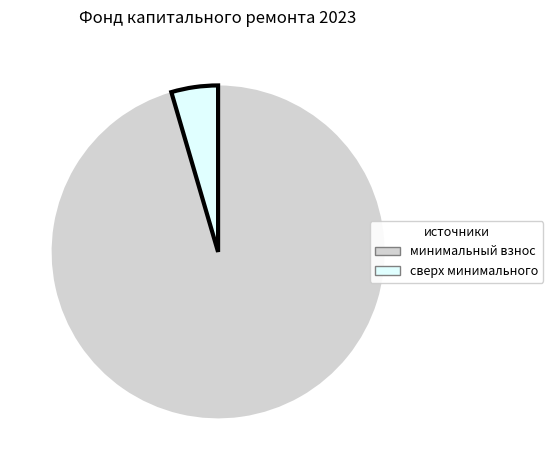

What is the ratio of the value at минимальный взнос to the value at сверх минимального?

21.1